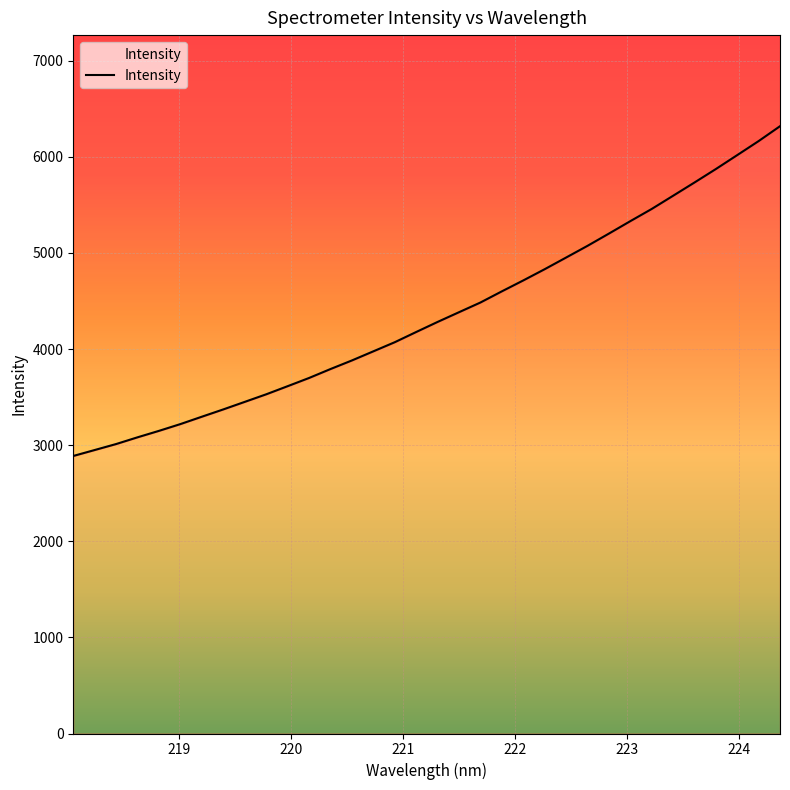

Count the number of categories in the chart.

34